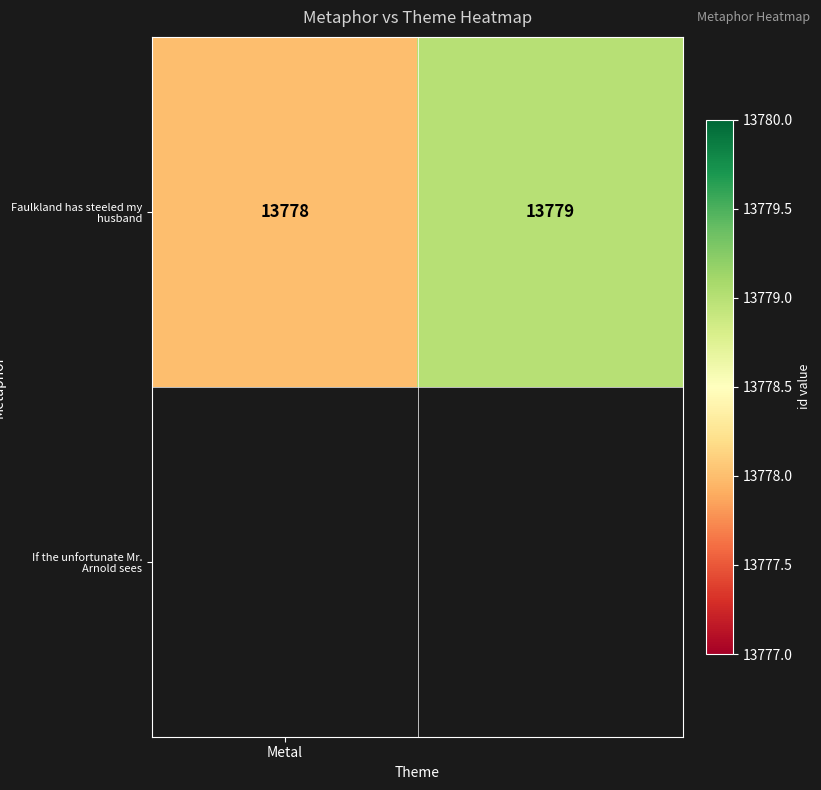

True or false: the data shows 22449 at 1.

False